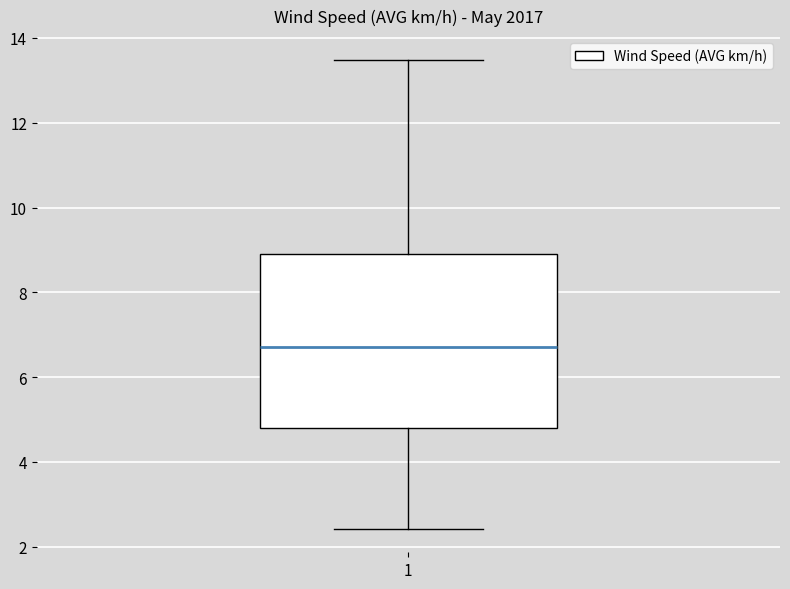

Where is the lower edge of the box at x = 1 on the y-axis? The values are not printed on the chart, so give them approximately, as read against the axis.

4.8